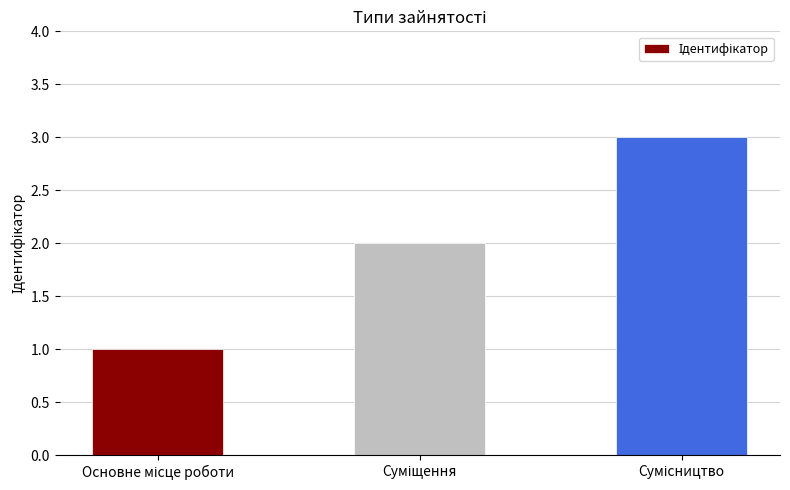

How many series are shown in this chart?

1